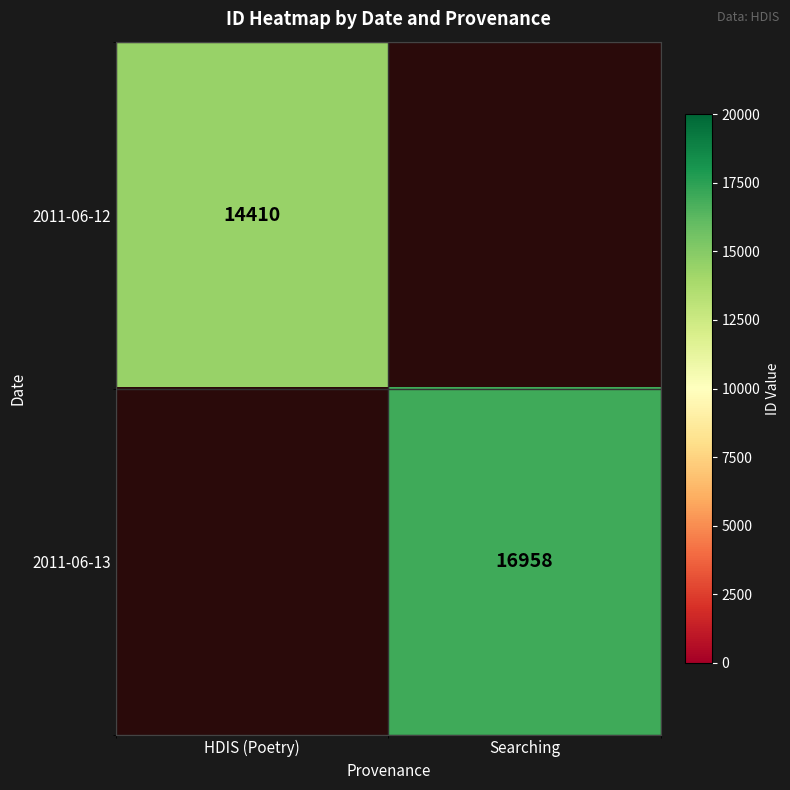

How many categories are shown in the chart?

2